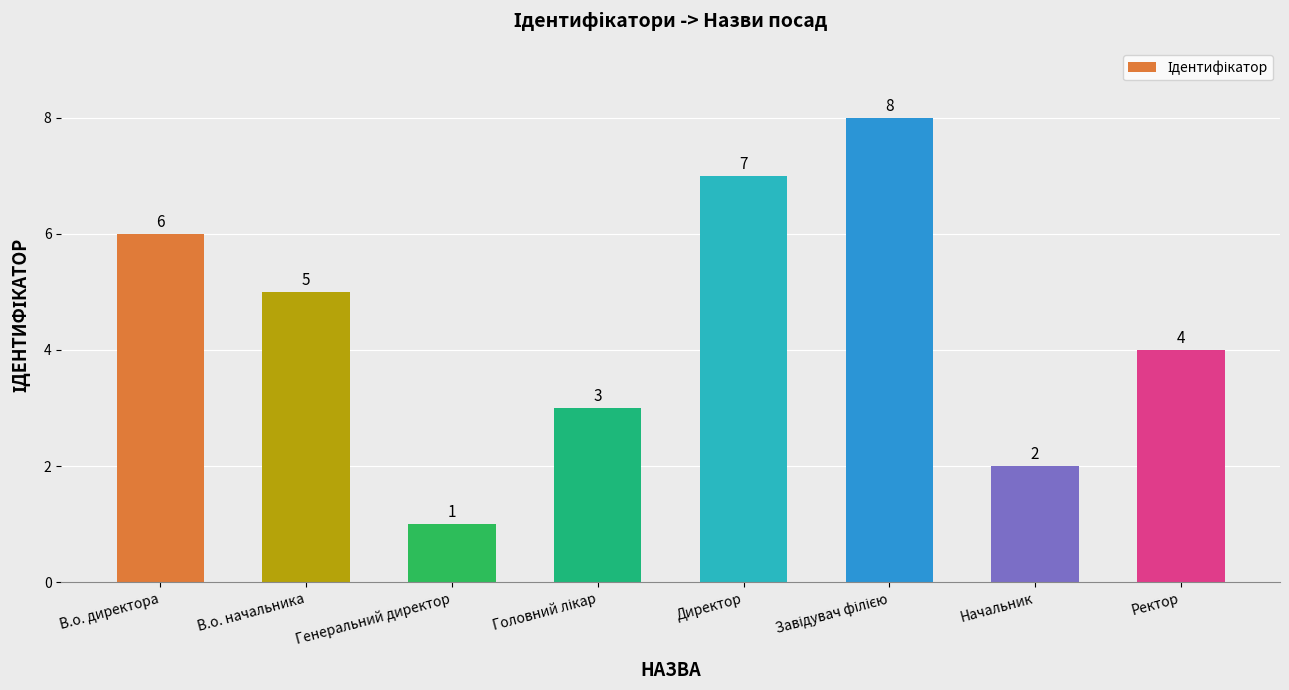

Does the chart contain any negative values?

No